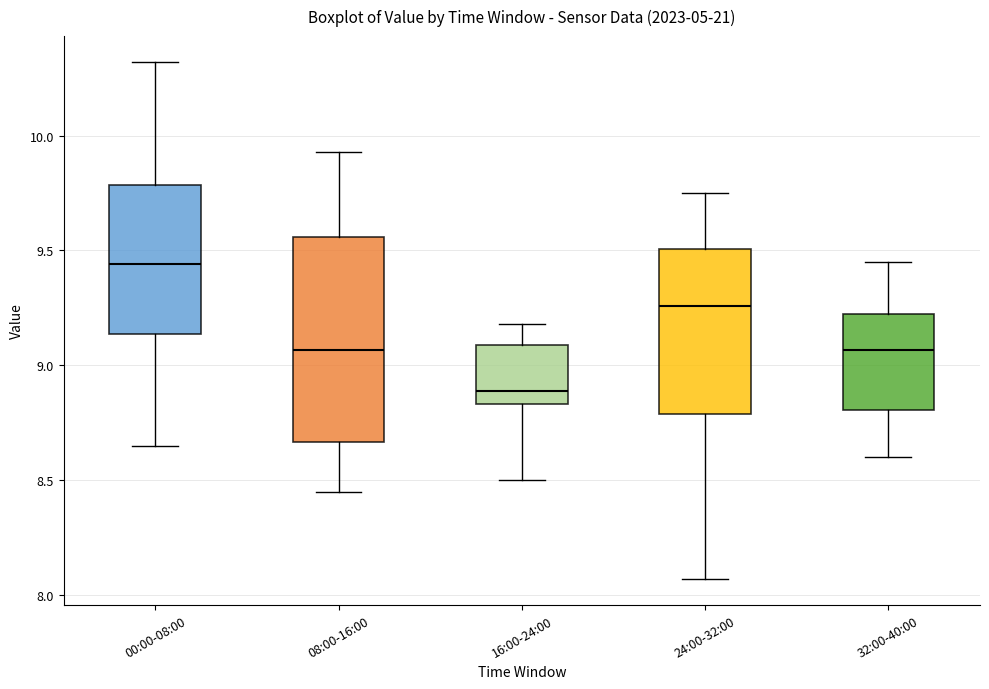

Reading left to right, transcribe this box plot: for each box, give where its median line is, the range the box spans, and where its two whiskers end, as read against the y-axis. The values are not printed on the chart, so give them approximately, as read against the axis.

00:00-08:00: median 9.45, box 9.15 to 9.80, whiskers 8.65 to 10.30
08:00-16:00: median 9.05, box 8.65 to 9.55, whiskers 8.45 to 9.95
16:00-24:00: median 8.90, box 8.85 to 9.10, whiskers 8.50 to 9.20
24:00-32:00: median 9.25, box 8.80 to 9.50, whiskers 8.05 to 9.75
32:00-40:00: median 9.05, box 8.80 to 9.25, whiskers 8.60 to 9.45